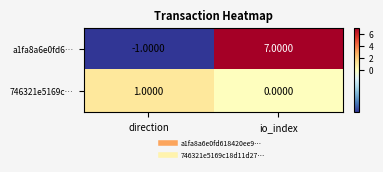

Is the value of a1fa8a6e0fd6… at io_index greater than the value of 746321e5169c… at direction?

Yes